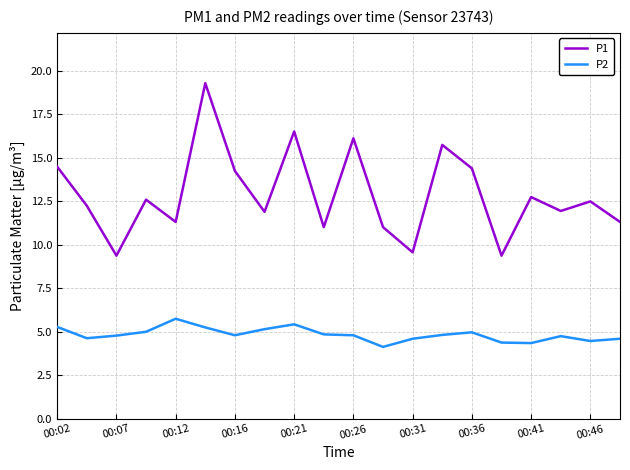

What is the difference between the maximum and minimum values in the P2 series?

1.6